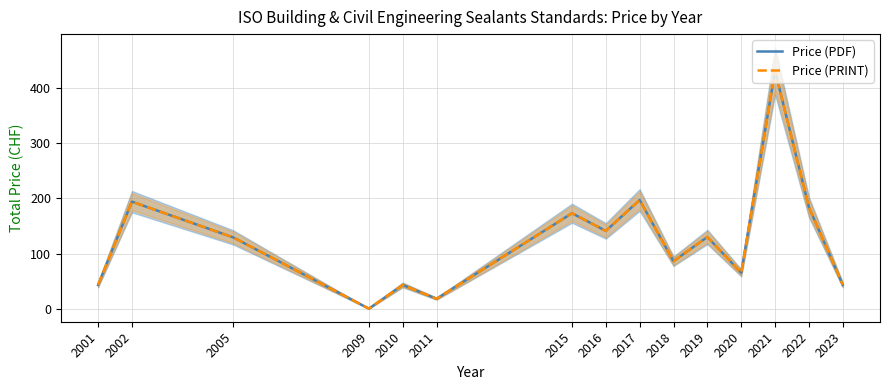

Which series has the largest range (max minus min)?

Price (PDF)